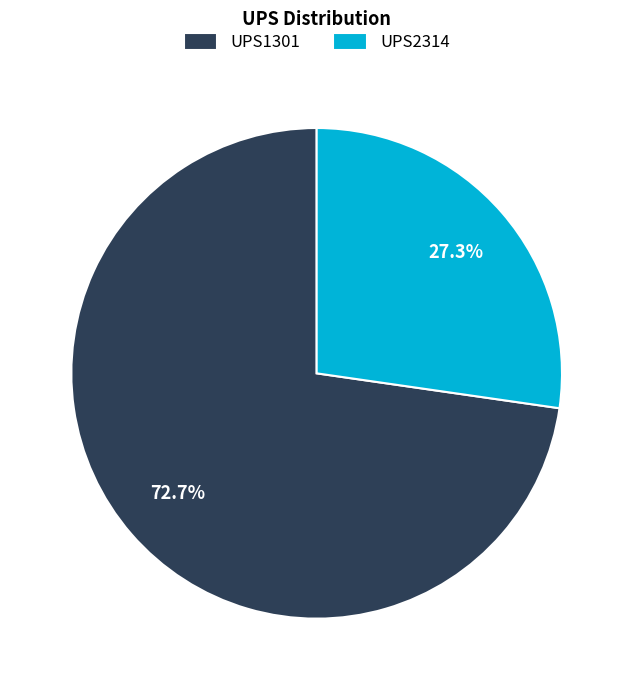

Does UPS2314 represent more than half of the total?

No